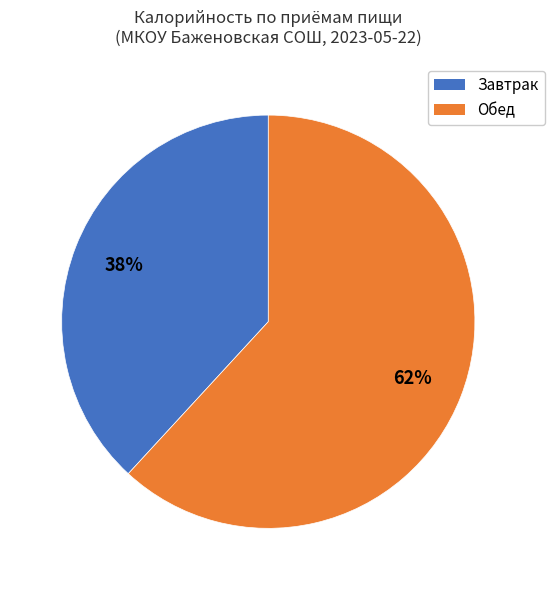

Approximately how many times larger is the value at Обед compared to Завтрак?

1.6